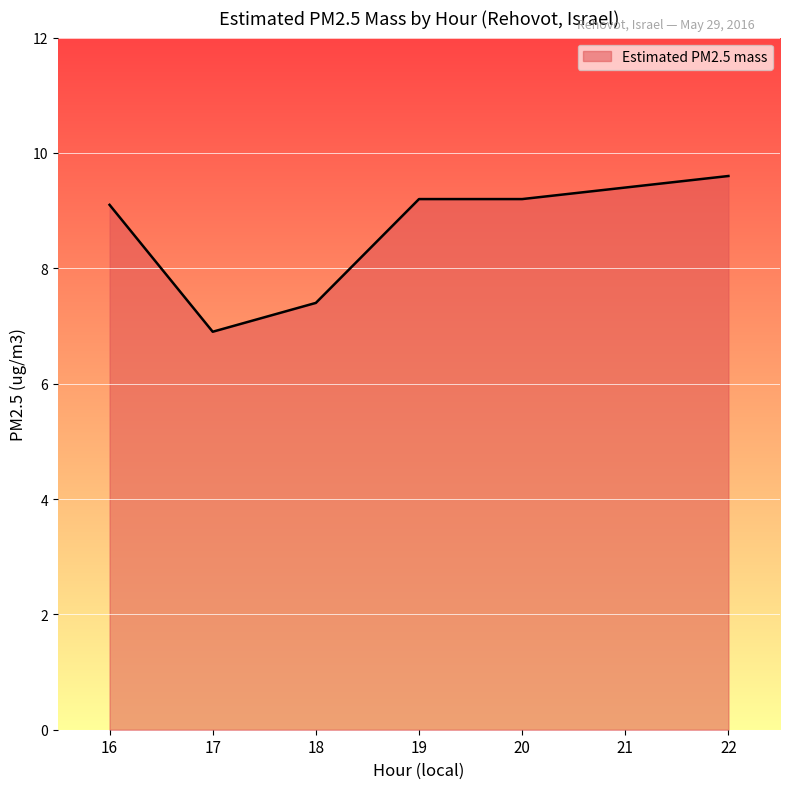

What is the minimum value shown in the chart?

6.9